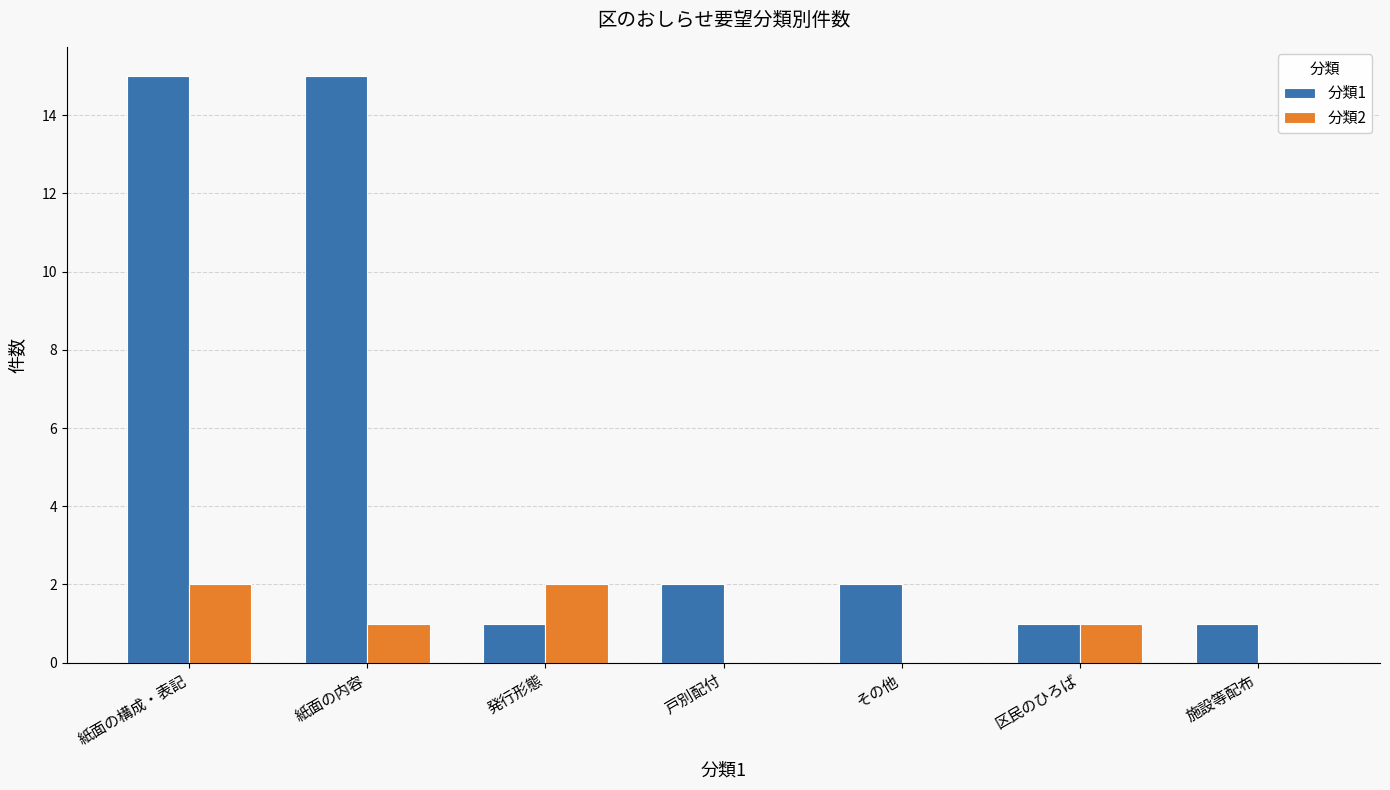

Is it true that 分類1 equals 1 at 施設等配布?

True